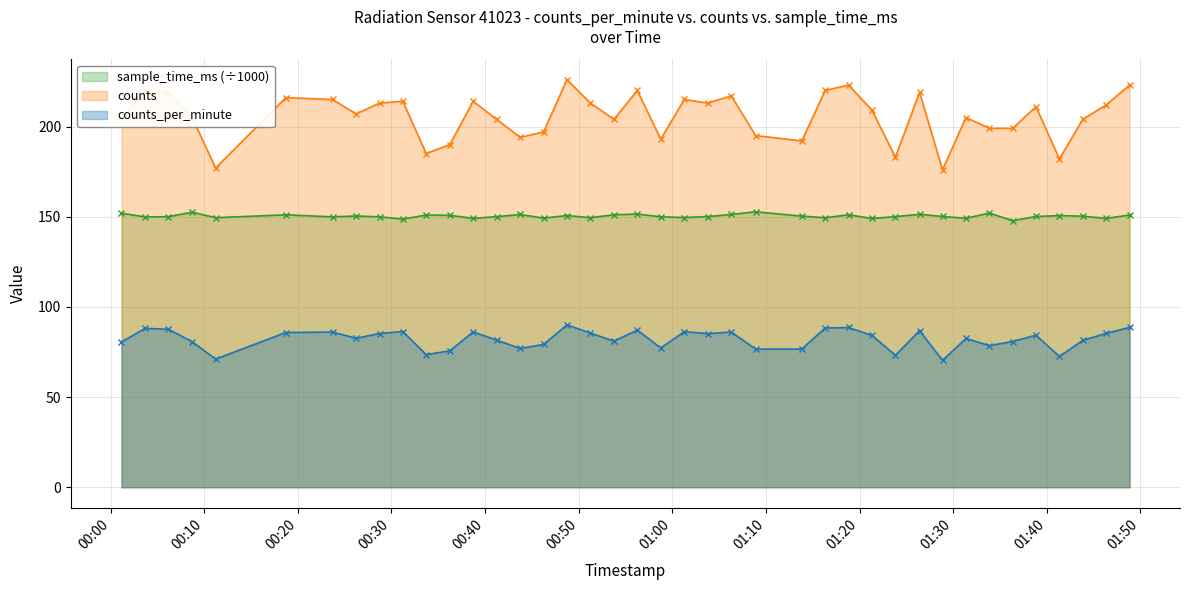

Reading left to right, transcribe all the data shown in this chart.

counts_per_minute: 80.5	88.1	87.6	80.7	71.1	85.8	86.1	82.6	85.2	86.3	73.5	75.6	86.1	81.6	77.0	79.2	90.0	85.5	81.0	87.1	77.2	86.3	85.2	86.1	76.6	76.6	88.3	88.6	84.1	73.2	86.8	70.3	82.5	78.5	80.8	84.3	72.5	81.4	85.3	88.6
counts: 204.0	220.0	219.0	205.0	177.0	216.0	215.0	207.0	213.0	214.0	185.0	190.0	214.0	204.0	194.0	197.0	226.0	213.0	204.0	220.0	193.0	215.0	213.0	217.0	195.0	192.0	220.0	223.0	209.0	183.0	219.0	176.0	205.0	199.0	199.0	211.0	182.0	204.0	212.0	223.0
sample_time_ms: 152.0	149.8	150.0	152.5	149.5	151.1	149.9	150.4	149.9	148.7	150.9	150.8	149.1	150.0	151.2	149.2	150.7	149.5	151.1	151.5	149.9	149.6	150.1	151.3	152.7	150.3	149.4	151.1	149.0	150.1	151.3	150.1	149.1	152.0	147.8	150.1	150.6	150.3	149.1	150.9